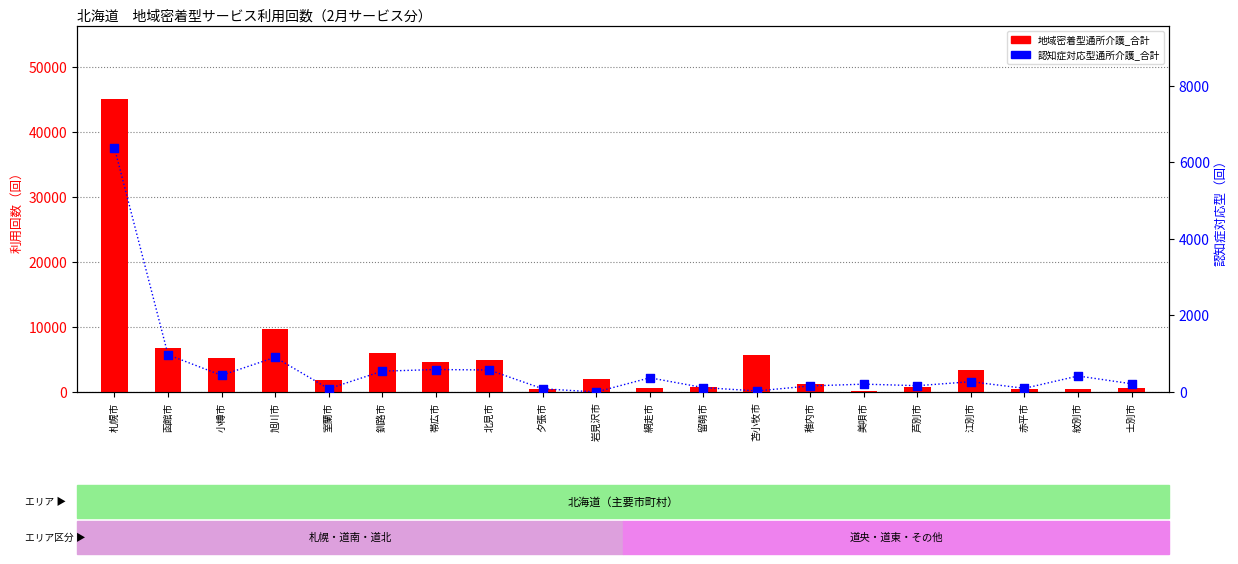

At which category is the sum across all series the highest?

札幌市